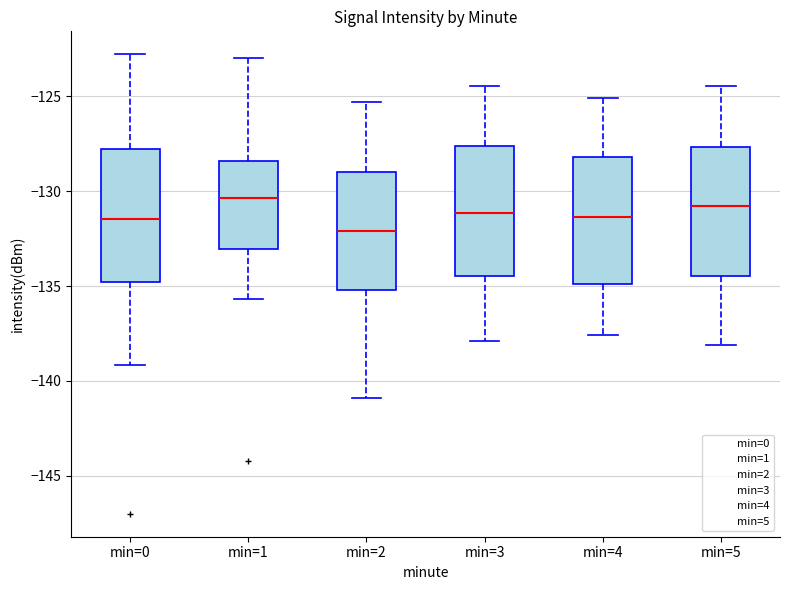

Reading left to right, read every box against the y-axis: the position of its median line, the range the box covers, and the ends of its whiskers. The values are not printed on the chart, so give them approximately, as read against the axis.

min=0: median -131.5, box -135.0 to -128.0, whiskers -139.0 to -123.0
min=1: median -130.5, box -133.0 to -128.5, whiskers -135.5 to -123.0
min=2: median -132.0, box -135.0 to -129.0, whiskers -141.0 to -125.5
min=3: median -131.0, box -134.5 to -127.5, whiskers -138.0 to -124.5
min=4: median -131.5, box -135.0 to -128.0, whiskers -137.5 to -125.0
min=5: median -131.0, box -134.5 to -127.5, whiskers -138.0 to -124.5